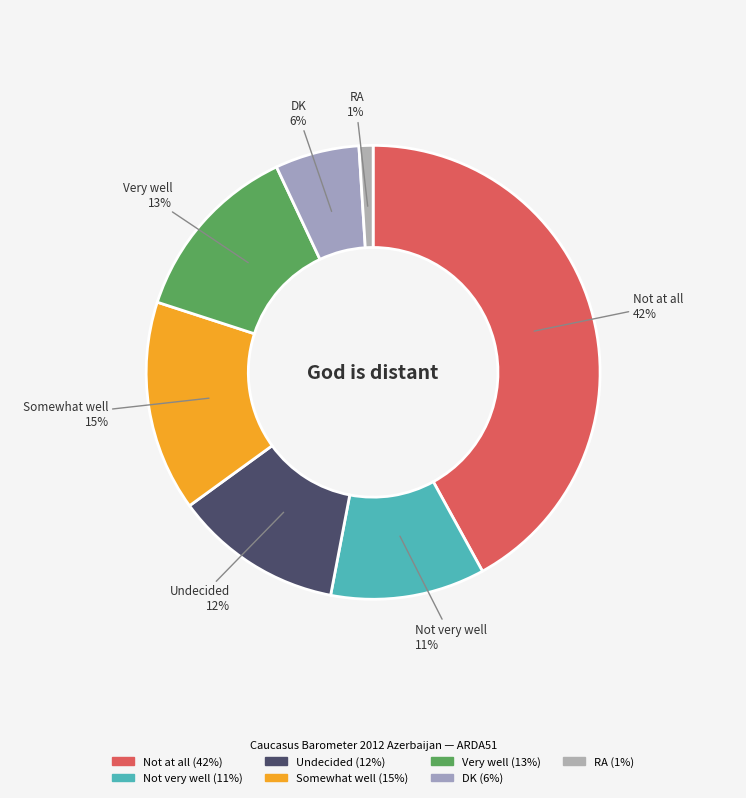

Which slice is the largest?

Not at all